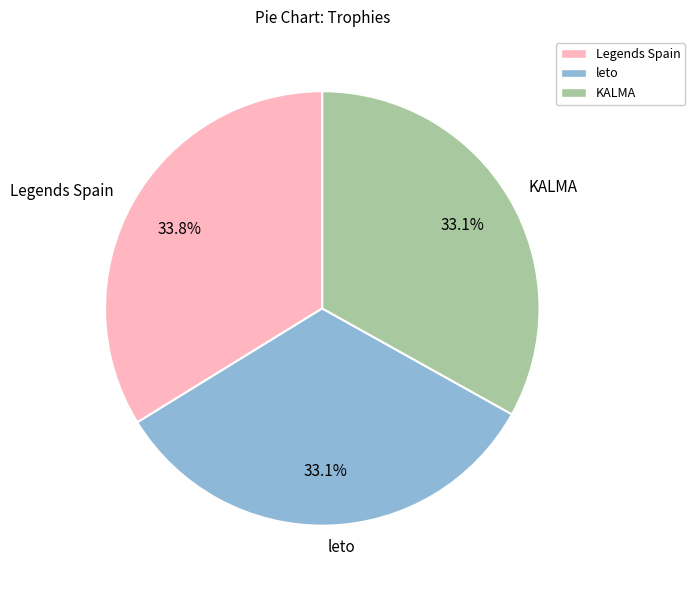

What percentage is NOT represented by Legends Spain?

66.2%